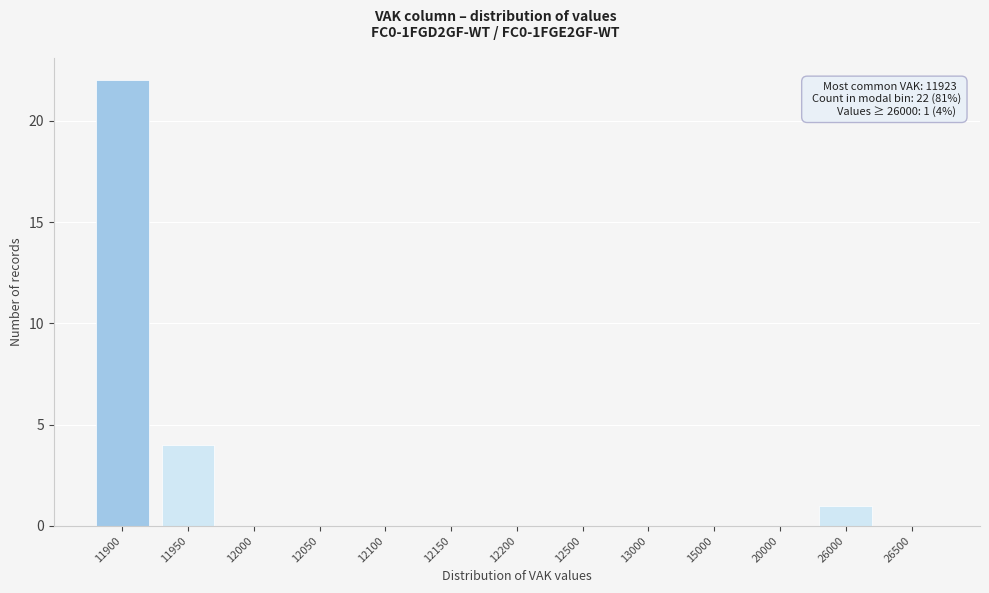

Reading left to right, extract all data points from this chart.

11900=22	11950=4	12000=0	12050=0	12100=0	12150=0	12200=0	12500=0	13000=0	15000=0	20000=0	26000=1	26500=0